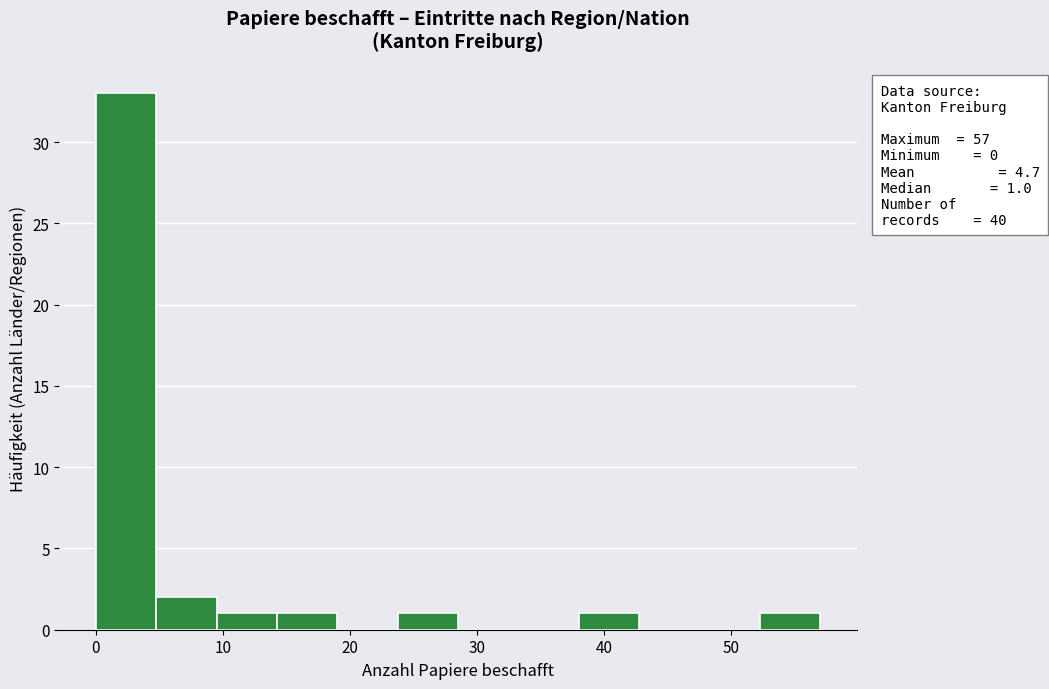

Over which range of the x-axis is the bar tallest?

0 to 5